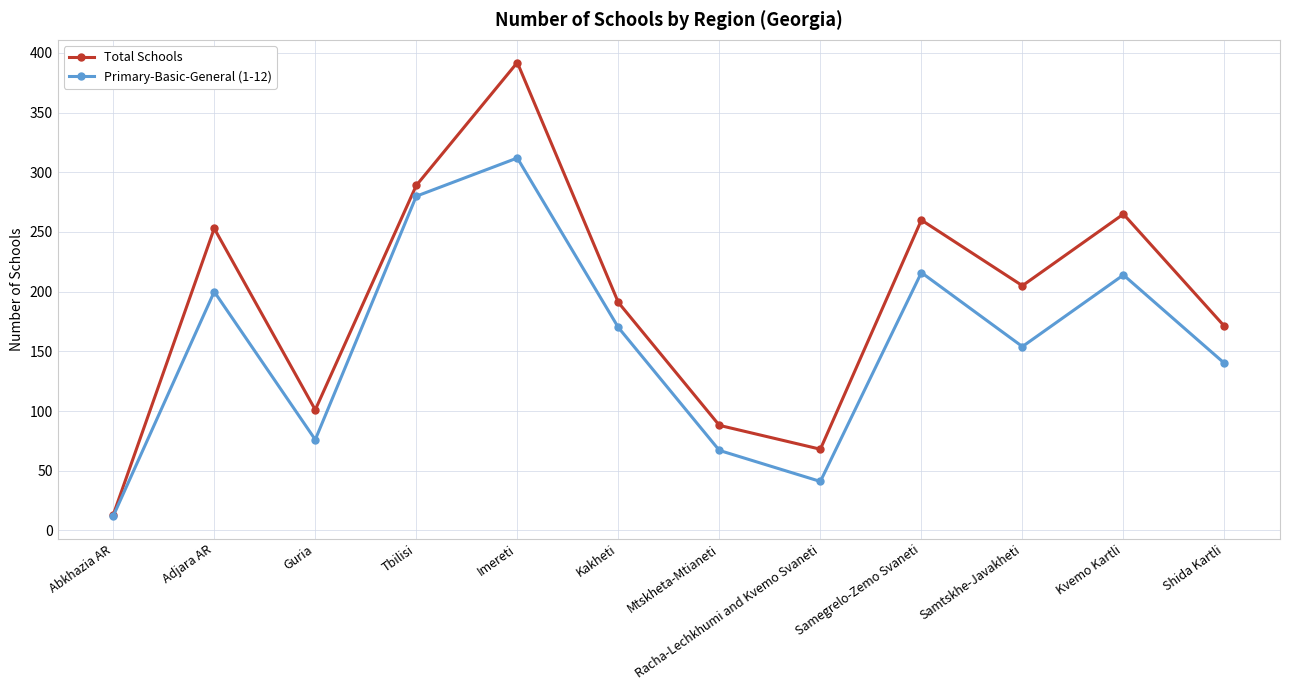

What is the minimum value shown in the chart?

12